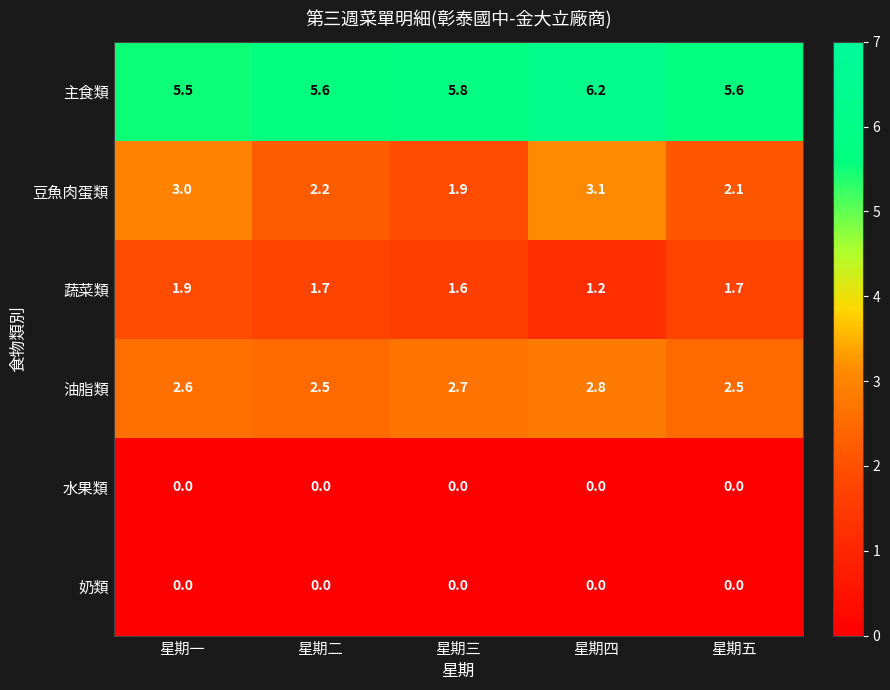

Which category has the highest value across all series?

星期四